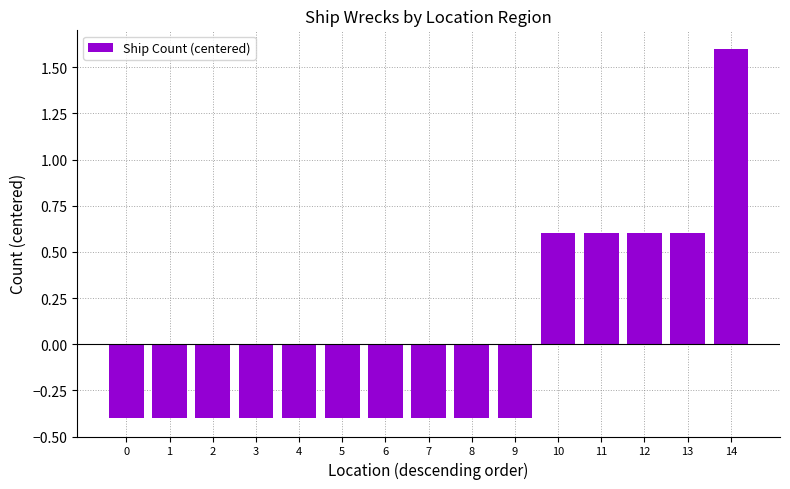

What is the maximum value shown in the chart?

1.6